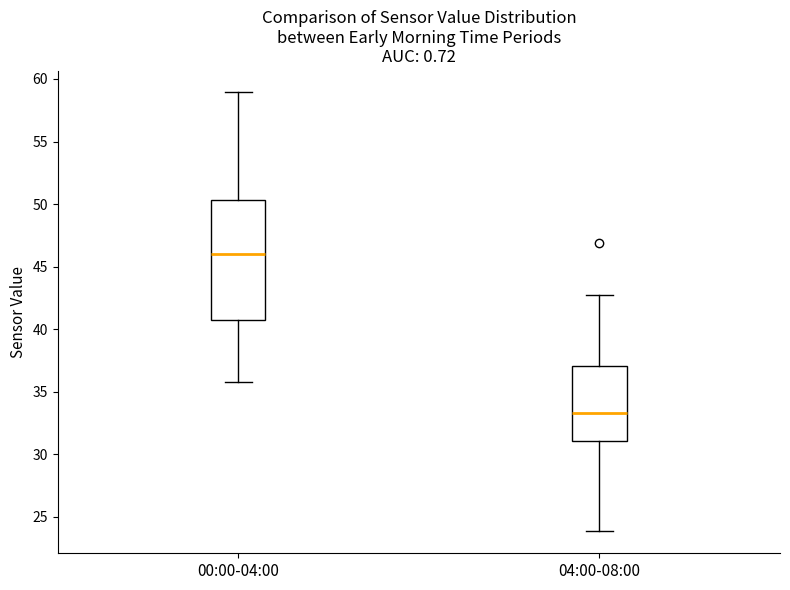

Reading left to right, transcribe this box plot: for each box, give where its median line is, the range the box spans, and where its two whiskers end, as read against the y-axis. The values are not printed on the chart, so give them approximately, as read against the axis.

00:00-04:00: median 46.0, box 40.5 to 50.5, whiskers 36.0 to 59.0
04:00-08:00: median 33.5, box 31.0 to 37.0, whiskers 24.0 to 43.0